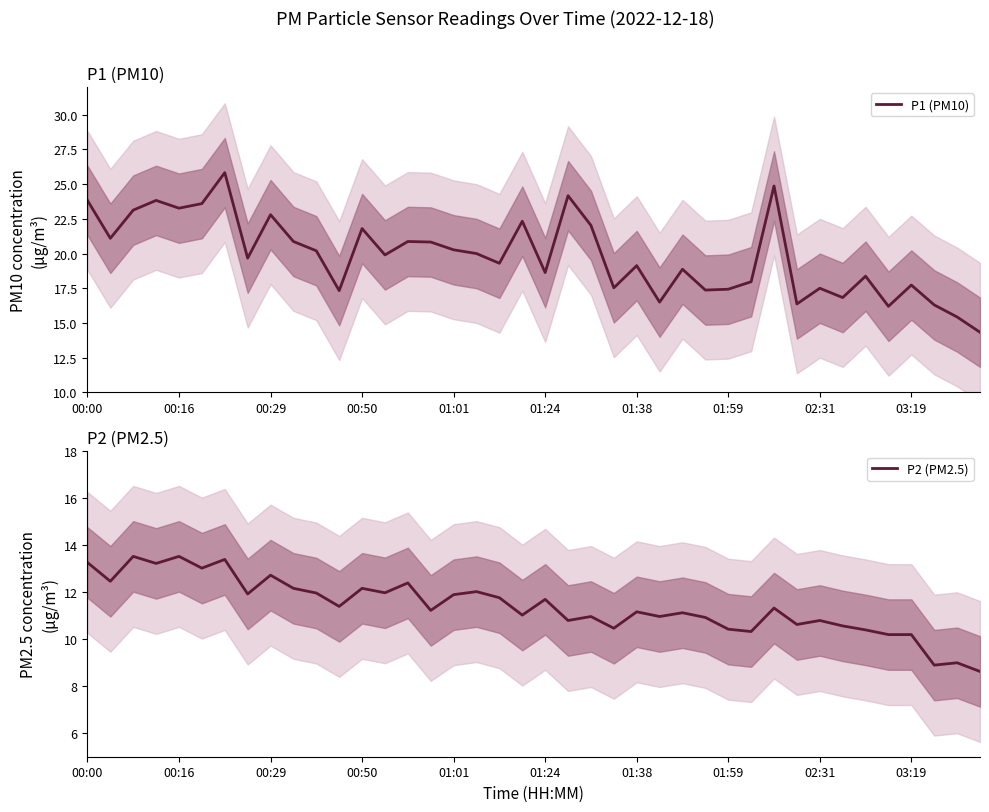

How many interior local peaks does the P1 (PM10) series have?

13